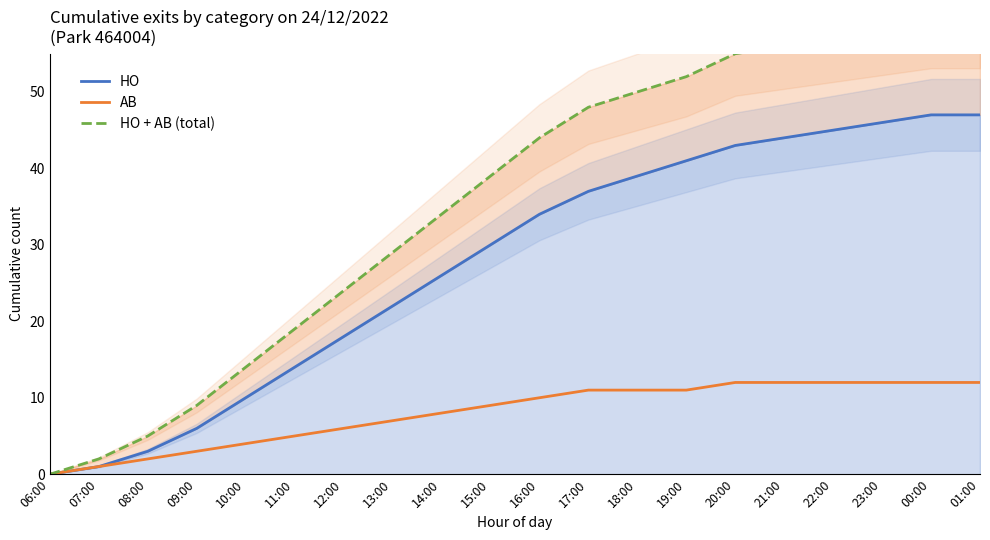

List the series in order of their overall mean, highest first.

HO + AB (total), HO, AB